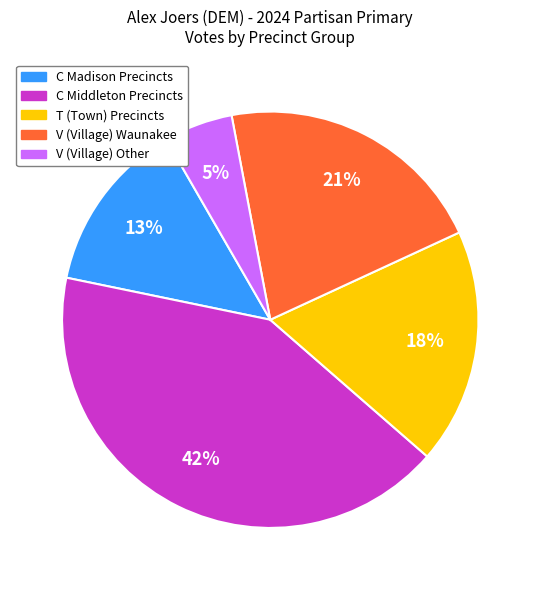

Do T (Town) Precincts and C Middleton Precincts together represent more than half of the pie?

Yes